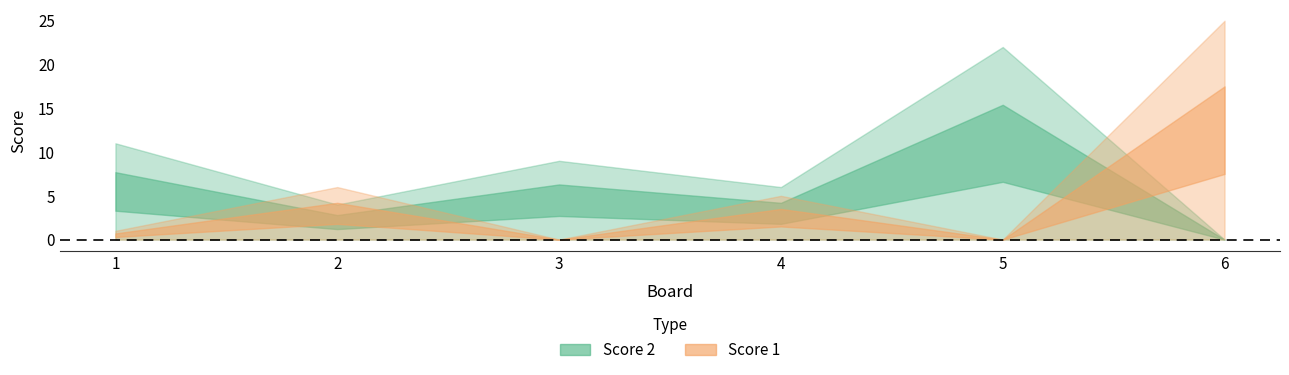

Reading left to right, list all the values displayed in this chart.

Score 1: 1=1	2=6	3=0	4=5	5=0	6=25
Score 2: 1=11	2=4	3=9	4=6	5=22	6=0